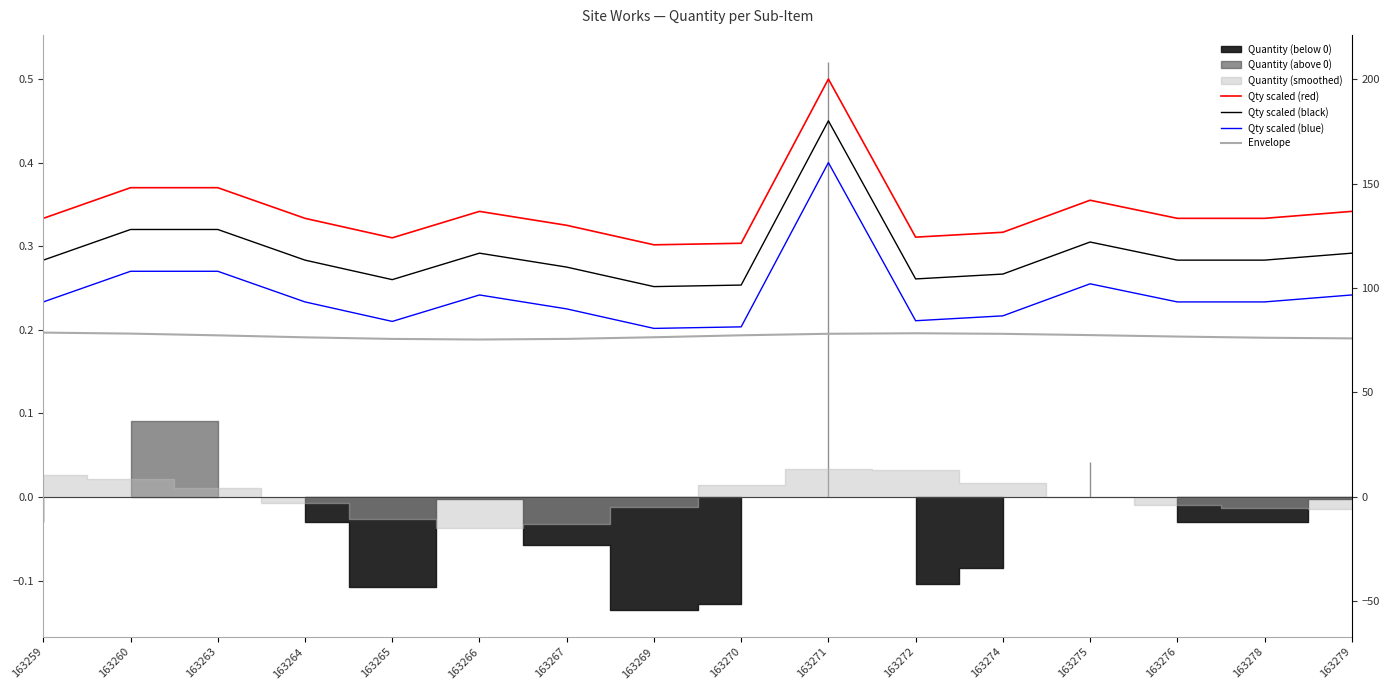

Rank the series at 163266 from highest to lowest value.

Qty scaled (red), Qty scaled (black), Qty scaled (blue), Envelope